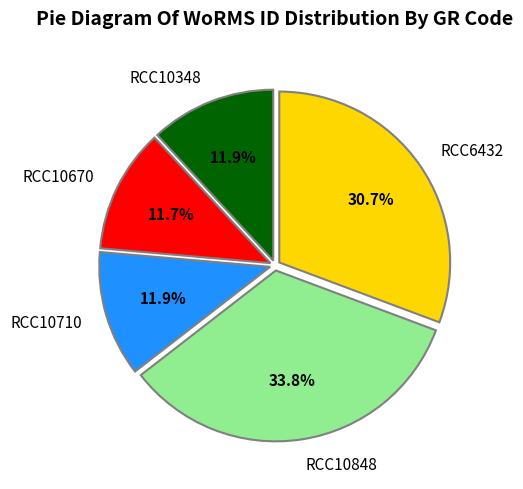

What percentage do RCC6432 and RCC10670 together represent?

42.4%